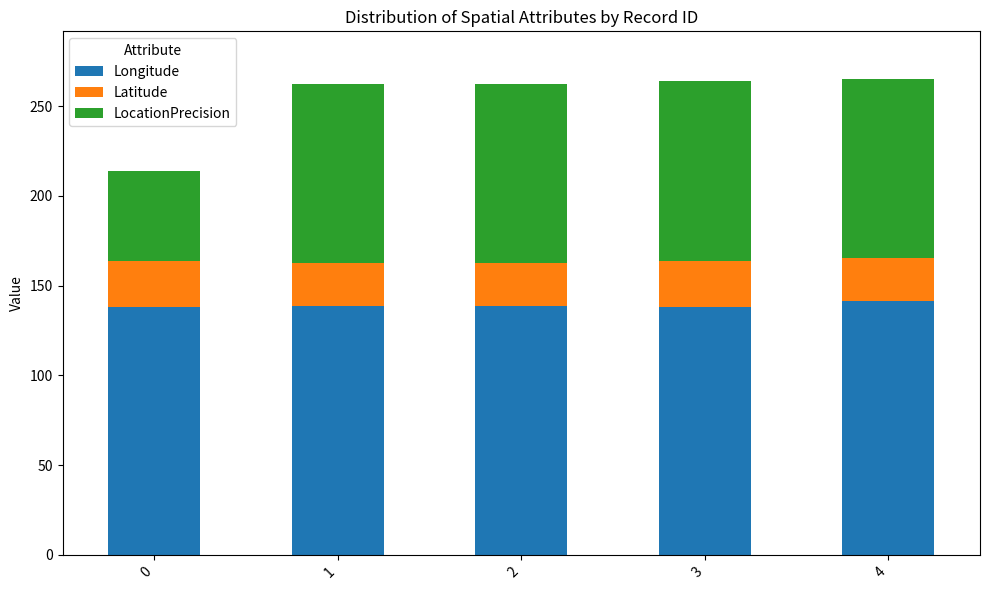

The value of Longitude at 4 is 141.2. True or false?

True